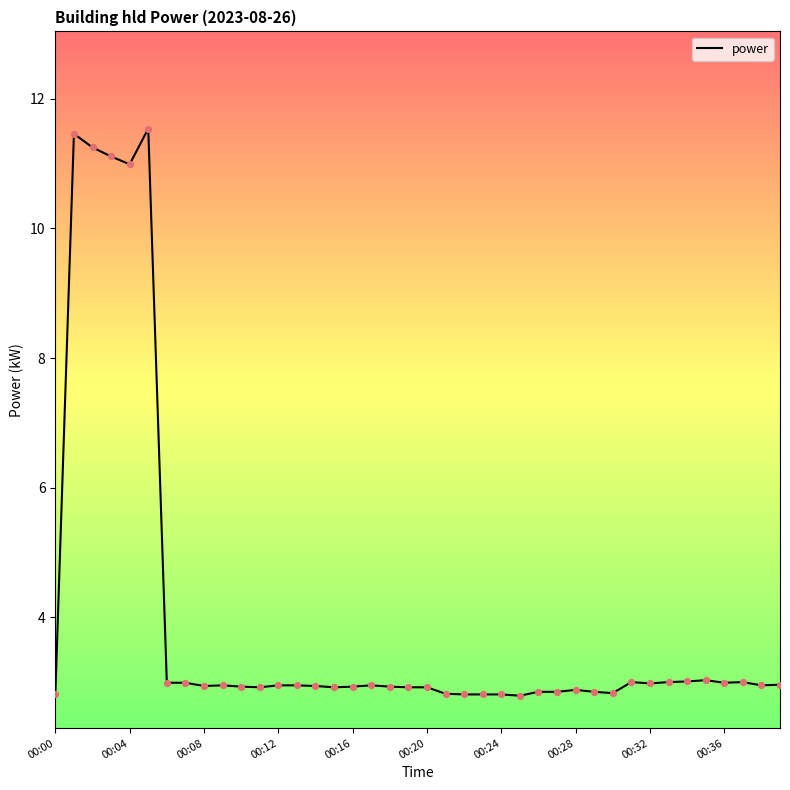

What is the maximum value shown in the chart?

11.5